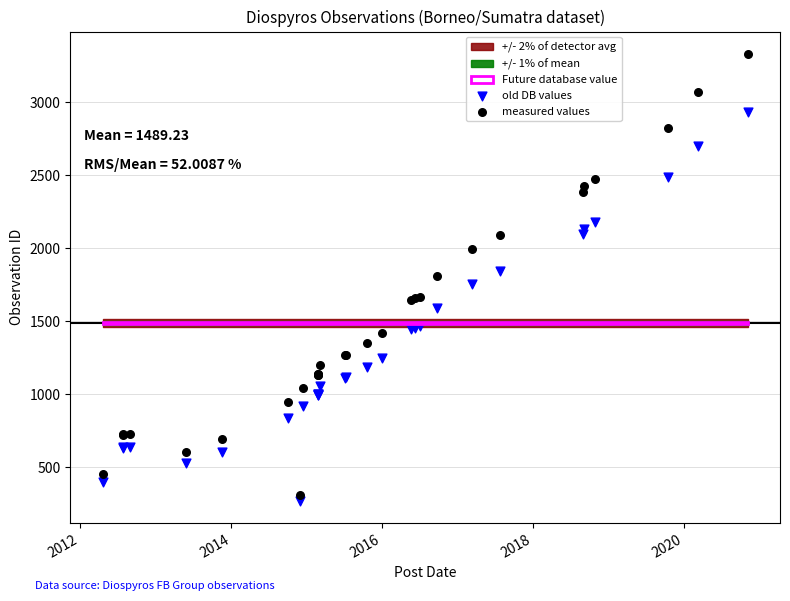

Which series has the largest Y range (max minus min)?

measured values